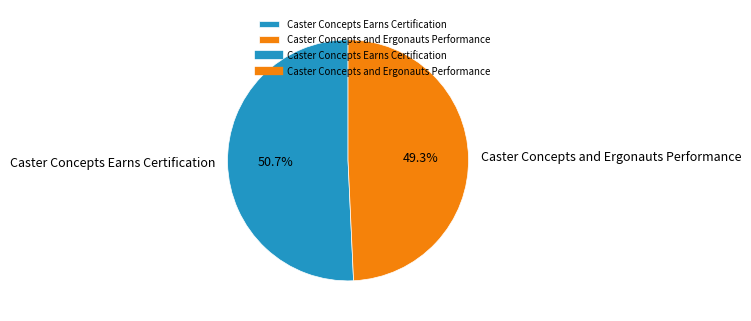

What percentage is the Caster Concepts Earns Certification slice, to the nearest percent?

51%